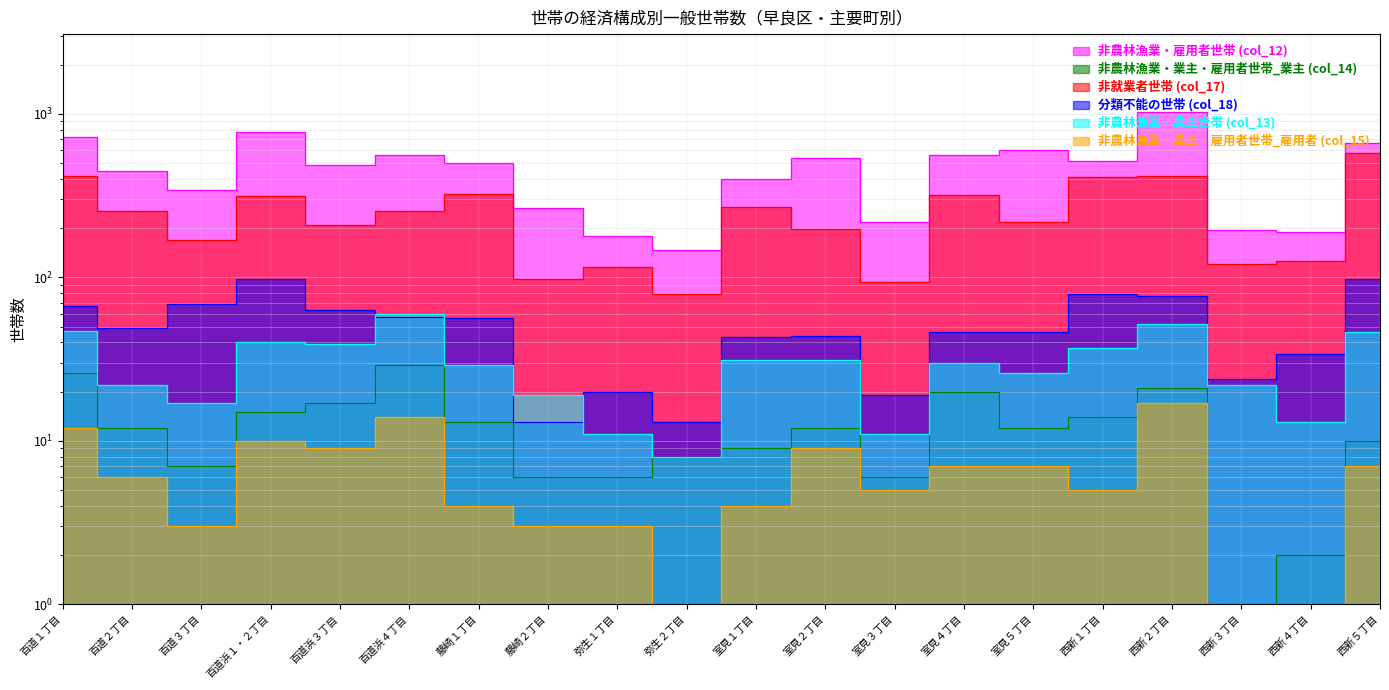

How many values in the 分類不能の世帯 (col_18) series exceed 49?

9